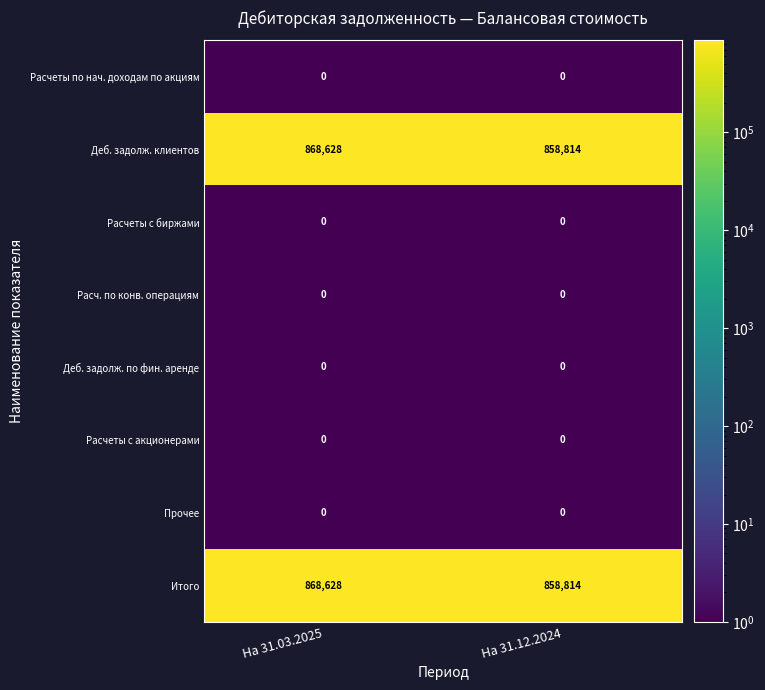

At how many categories does at least one series exceed 513087?

2